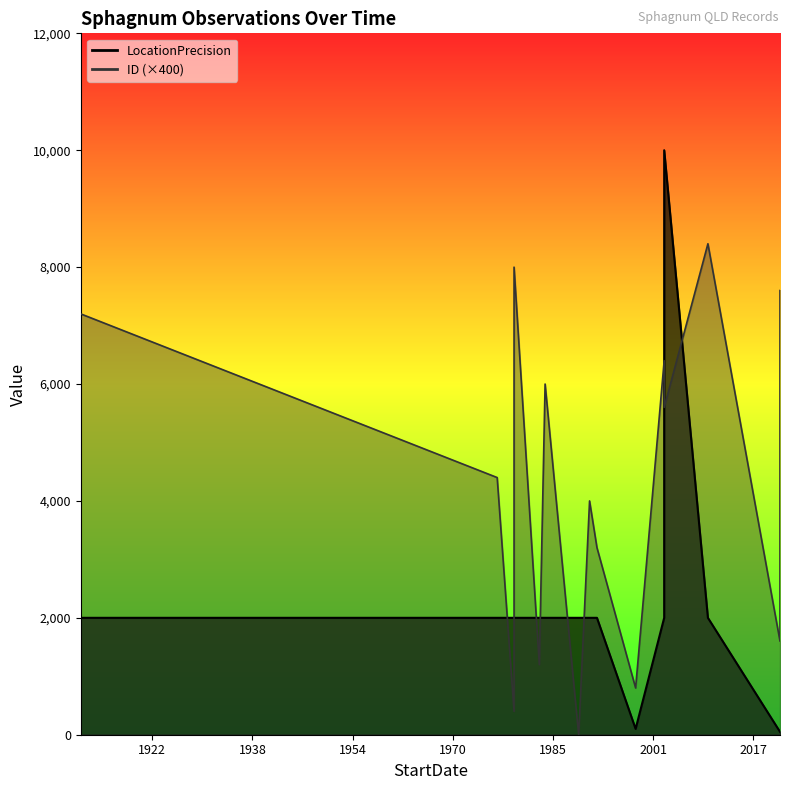

Rank the categories by ID value from lowest to highest.

1989-11-22, 1979-09-05, 1998-11-25, 1983-09-03, 2021-09-25, 2021-09-25, 2021-09-25, 2021-09-25, 1992-10-15, 2021-09-25, 1991-08-14, 1977-01-03, 2021-09-25, 2021-09-25, 2003-06-03, 1984-08-02, 2003-06-02, 2021-09-25, 1911-03-01, 2021-09-25, 1979-09-05, 2010-05-02